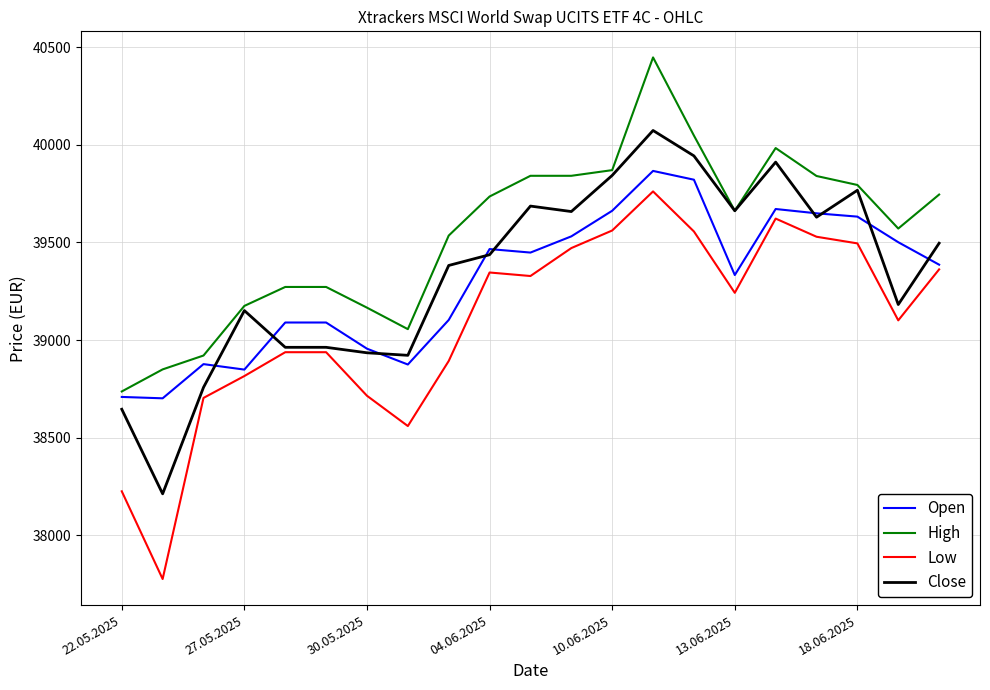

Which series has the largest range (max minus min)?

Low